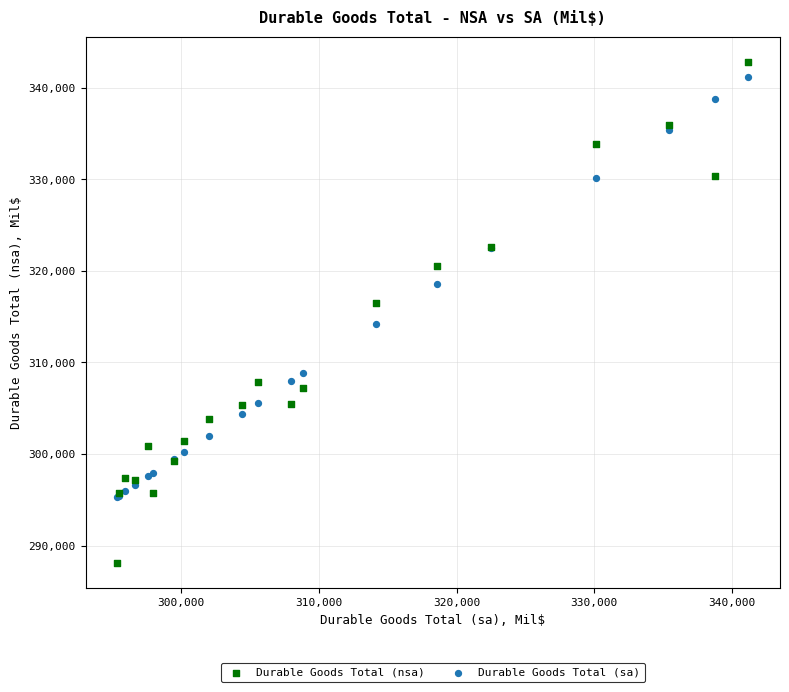

Which series reaches the minimum Y coordinate?

Durable Goods Total (nsa)